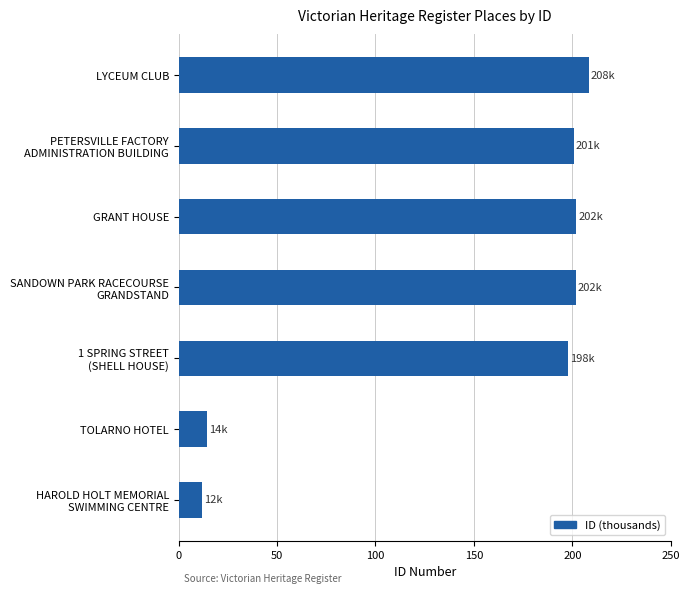

What is the difference between the second highest and second lowest values?

187.6